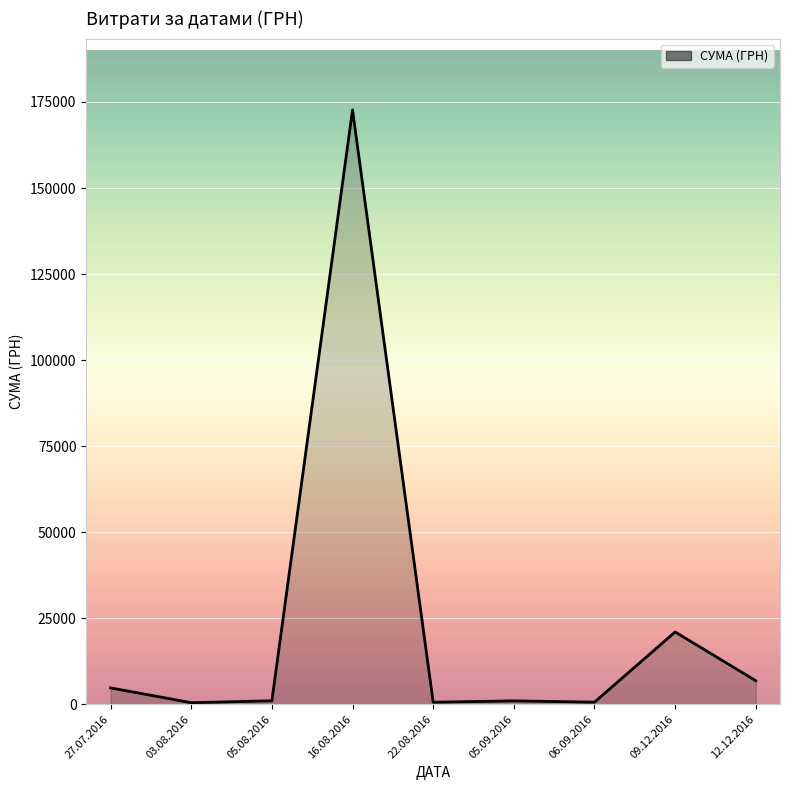

At which category does the chart reach its peak across all series?

16.08.2016